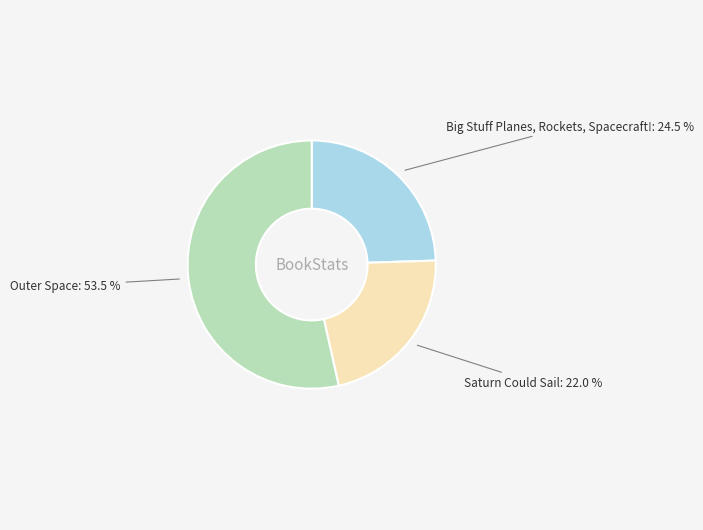

Does Saturn Could Sail represent more than half of the total?

No